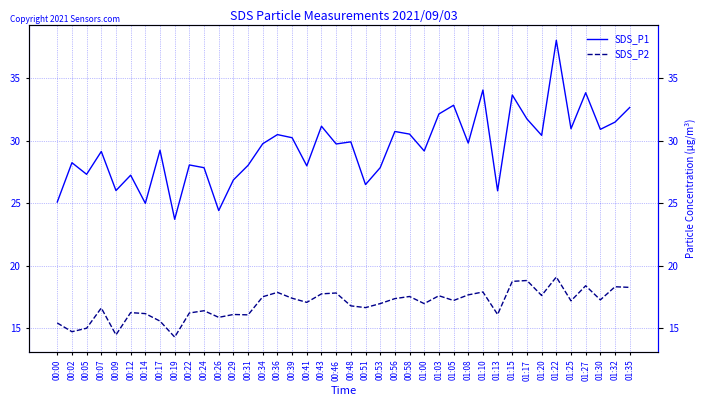

At which label does SDS_P2 reach its peak?

01:22